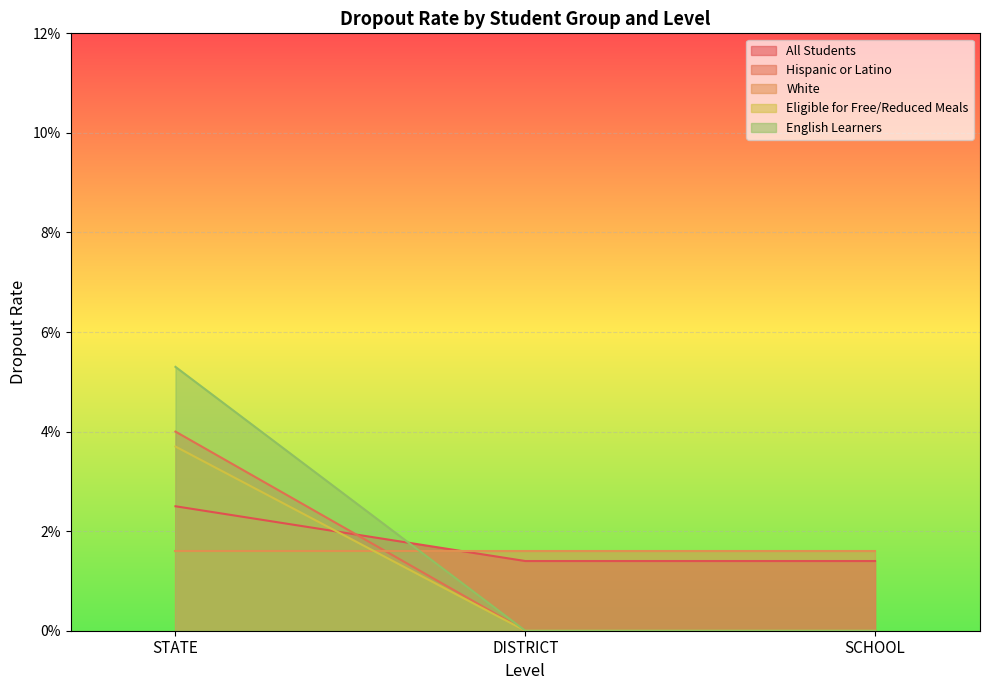

What are all the series names shown in the legend?

All Students, Hispanic or Latino, White, Eligible for Free/Reduced Meals, English Learners